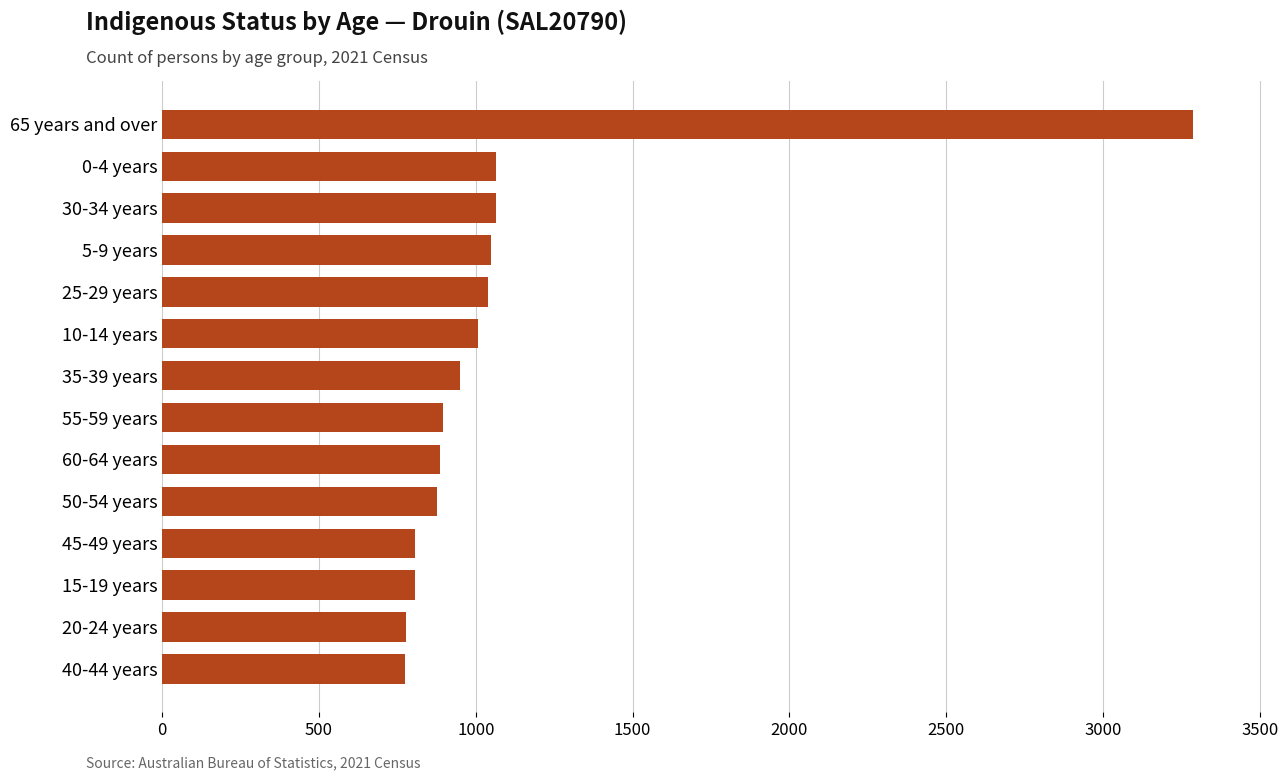

Approximately how many times larger is the value at 60-64 years compared to 20-24 years?

1.1